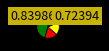

Count the number of slices in the pie.

5